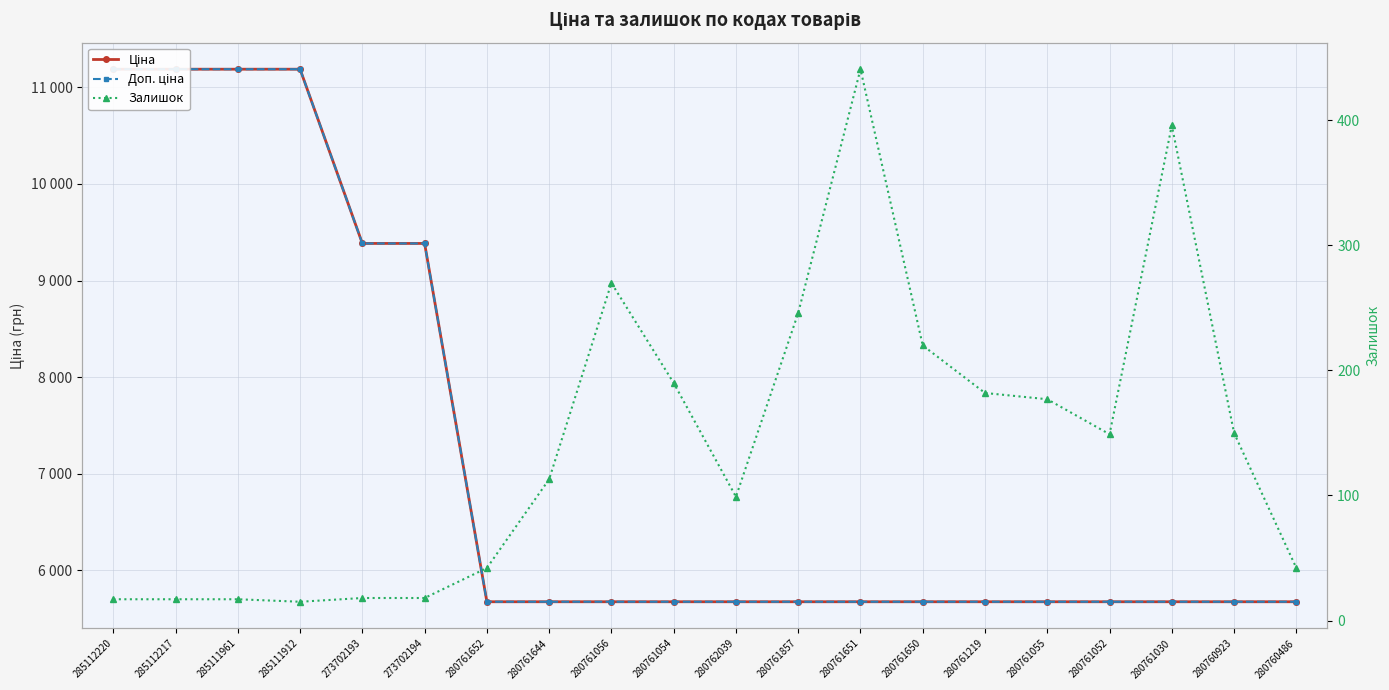

Reading left to right, what are all the values shown in this chart?

Ціна: 285112220=11188.2	285112217=11188.2	285111961=11188.2	285111912=11188.2	273702193=9384.0	273702194=9384.0	280761652=5673.8	280761644=5673.8	280761056=5673.8	280761054=5673.8	280762039=5673.8	280761857=5673.8	280761651=5673.8	280761650=5673.8	280761219=5673.8	280761055=5673.8	280761052=5673.8	280761030=5673.8	280760923=5673.8	280760486=5673.8
Доп. ціна: 285112220=11188.2	285112217=11188.2	285111961=11188.2	285111912=11188.2	273702193=9384.0	273702194=9384.0	280761652=5673.8	280761644=5673.8	280761056=5673.8	280761054=5673.8	280762039=5673.8	280761857=5673.8	280761651=5673.8	280761650=5673.8	280761219=5673.8	280761055=5673.8	280761052=5673.8	280761030=5673.8	280760923=5673.8	280760486=5673.8
Залишок: 285112220=17.0	285112217=17.0	285111961=17.0	285111912=15.0	273702193=18.0	273702194=18.0	280761652=42.0	280761644=113.0	280761056=270.0	280761054=190.0	280762039=99.0	280761857=246.0	280761651=441.0	280761650=220.0	280761219=182.0	280761055=177.0	280761052=149.0	280761030=396.0	280760923=150.0	280760486=42.0